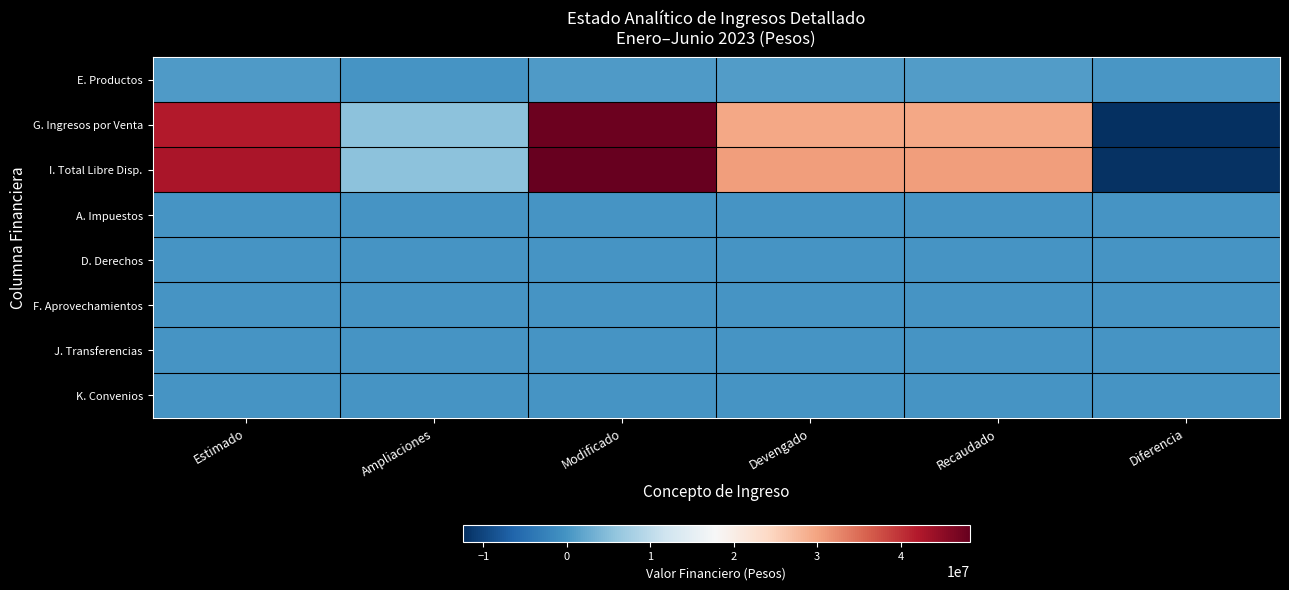

At how many categories does at least one series exceed 6472390?

4